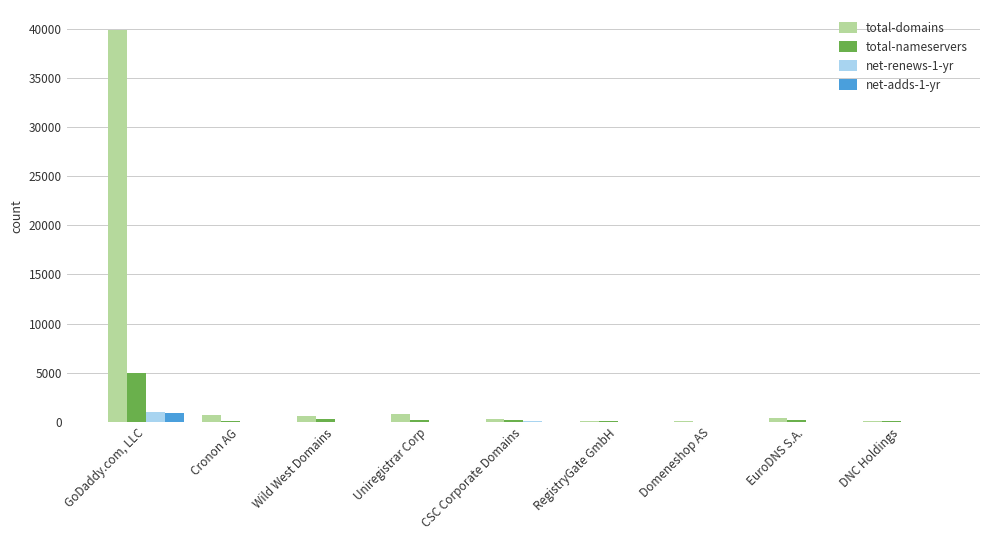

How many groups of bars are there?

9